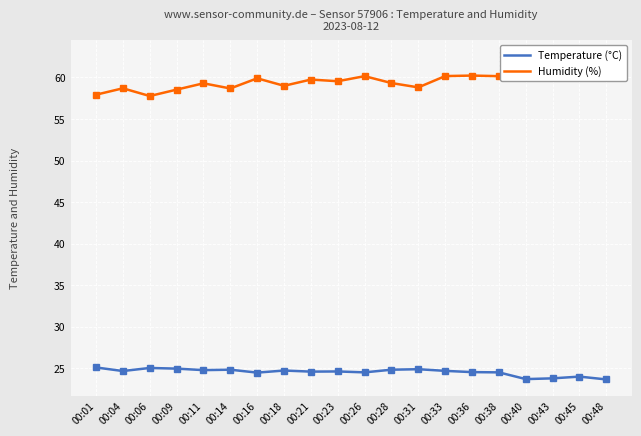

What is the maximum value for Humidity (%)?

62.5